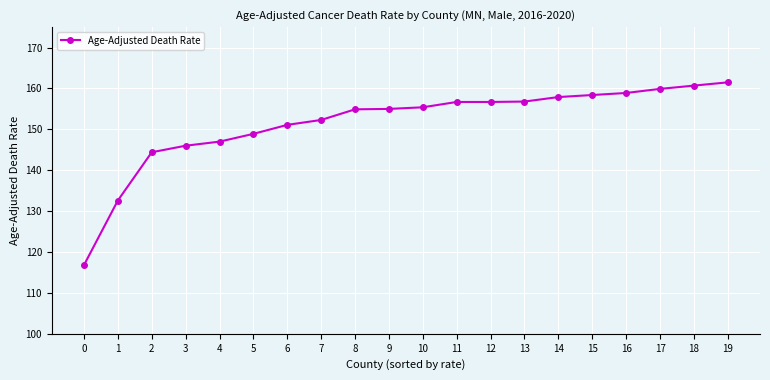

What is the average value?

151.6